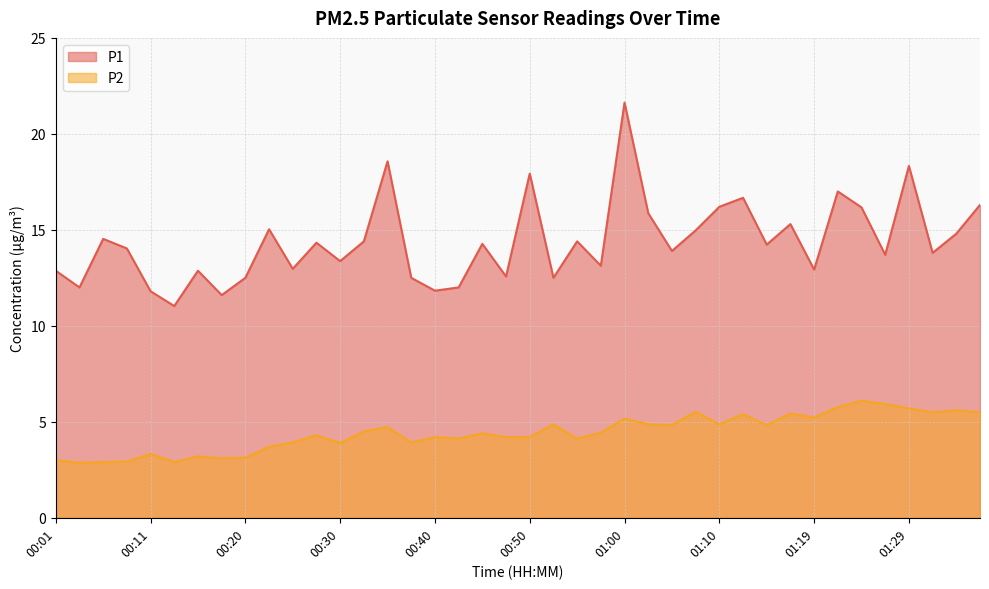

How many interior local peaks does the P1 series have?

13